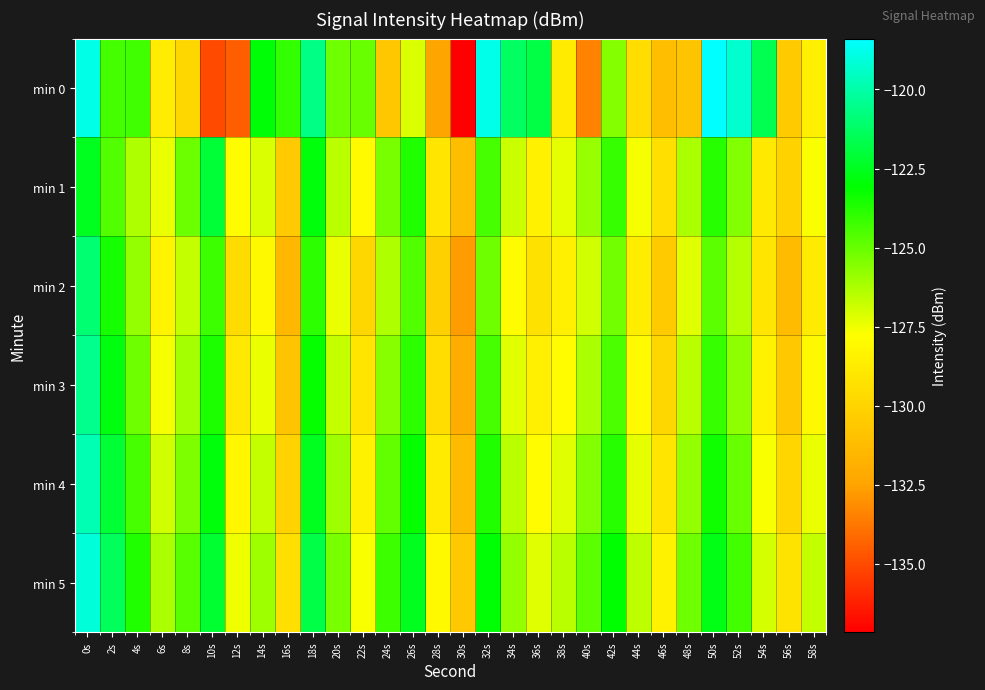

Reading left to right, transcribe all the data shown in this chart.

min 0: 0s=-118.9	2s=-124.4	4s=-124.3	6s=-128.8	8s=-129.8	10s=-135.0	12s=-134.5	14s=-123.0	16s=-124.0	18s=-120.6	20s=-125.1	22s=-125.0	24s=-130.7	26s=-127.1	28s=-132.4	30s=-137.2	32s=-118.8	34s=-121.3	36s=-121.8	38s=-128.8	40s=-133.5	42s=-125.5	44s=-129.5	46s=-131.1	48s=-130.8	50s=-118.4	52s=-119.3	54s=-121.6	56s=-130.4	58s=-128.6
min 1: 0s=-122.5	2s=-124.6	4s=-126.3	6s=-127.4	8s=-125.1	10s=-122.1	12s=-127.9	14s=-127.1	16s=-130.5	18s=-122.9	20s=-126.5	22s=-128.0	24s=-125.3	26s=-123.7	28s=-129.1	30s=-131.2	32s=-124.4	34s=-126.8	36s=-128.5	38s=-127.3	40s=-125.9	42s=-124.1	44s=-127.6	46s=-129.4	48s=-126.2	50s=-123.8	52s=-125.5	54s=-128.9	56s=-130.1	58s=-127.7
min 2: 0s=-121.0	2s=-123.5	4s=-125.8	6s=-128.3	8s=-126.7	10s=-124.2	12s=-129.6	14s=-128.1	16s=-131.5	18s=-123.9	20s=-127.4	22s=-129.8	24s=-126.3	26s=-124.6	28s=-130.2	30s=-132.7	32s=-125.1	34s=-127.9	36s=-129.3	38s=-128.6	40s=-126.9	42s=-125.2	44s=-128.7	46s=-130.5	48s=-127.2	50s=-124.8	52s=-126.4	54s=-129.1	56s=-131.3	58s=-128.8
min 3: 0s=-120.5	2s=-122.8	4s=-125.1	6s=-127.6	8s=-126.1	10s=-123.6	12s=-128.9	14s=-127.4	16s=-130.8	18s=-123.2	20s=-126.7	22s=-129.1	24s=-125.6	26s=-123.9	28s=-129.5	30s=-132.0	32s=-124.4	34s=-127.2	36s=-128.6	38s=-127.9	40s=-126.2	42s=-124.5	44s=-128.0	46s=-129.8	48s=-126.5	50s=-124.1	52s=-125.7	54s=-128.4	56s=-130.6	58s=-128.1
min 4: 0s=-119.8	2s=-122.1	4s=-124.4	6s=-126.9	8s=-125.4	10s=-122.9	12s=-128.2	14s=-126.7	16s=-130.1	18s=-122.5	20s=-126.0	22s=-128.4	24s=-124.9	26s=-123.2	28s=-128.8	30s=-131.3	32s=-123.7	34s=-126.5	36s=-127.9	38s=-127.2	40s=-125.5	42s=-123.8	44s=-127.3	46s=-129.1	48s=-125.8	50s=-123.4	52s=-125.0	54s=-127.7	56s=-129.9	58s=-127.4
min 5: 0s=-119.1	2s=-121.4	4s=-123.7	6s=-126.2	8s=-124.7	10s=-122.2	12s=-127.5	14s=-126.0	16s=-129.4	18s=-121.8	20s=-125.3	22s=-127.7	24s=-124.2	26s=-122.5	28s=-128.1	30s=-130.6	32s=-123.0	34s=-125.8	36s=-127.2	38s=-126.5	40s=-124.8	42s=-123.1	44s=-126.6	46s=-128.4	48s=-125.1	50s=-122.7	52s=-124.3	54s=-127.0	56s=-129.2	58s=-126.7